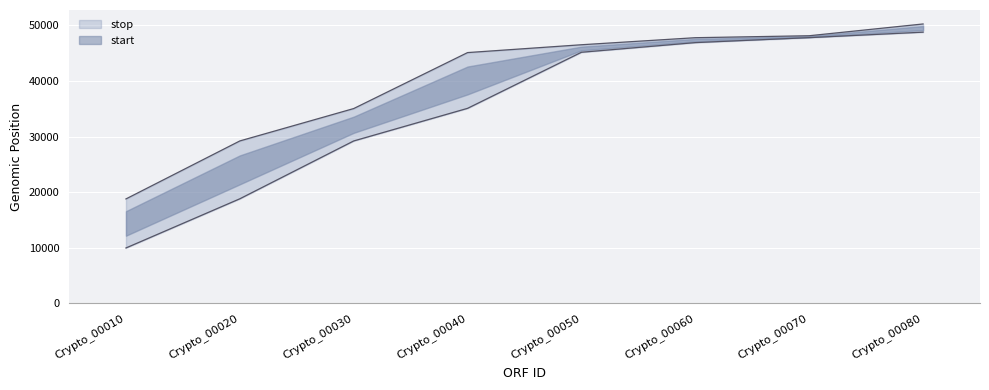

Which series has the largest range (max minus min)?

start